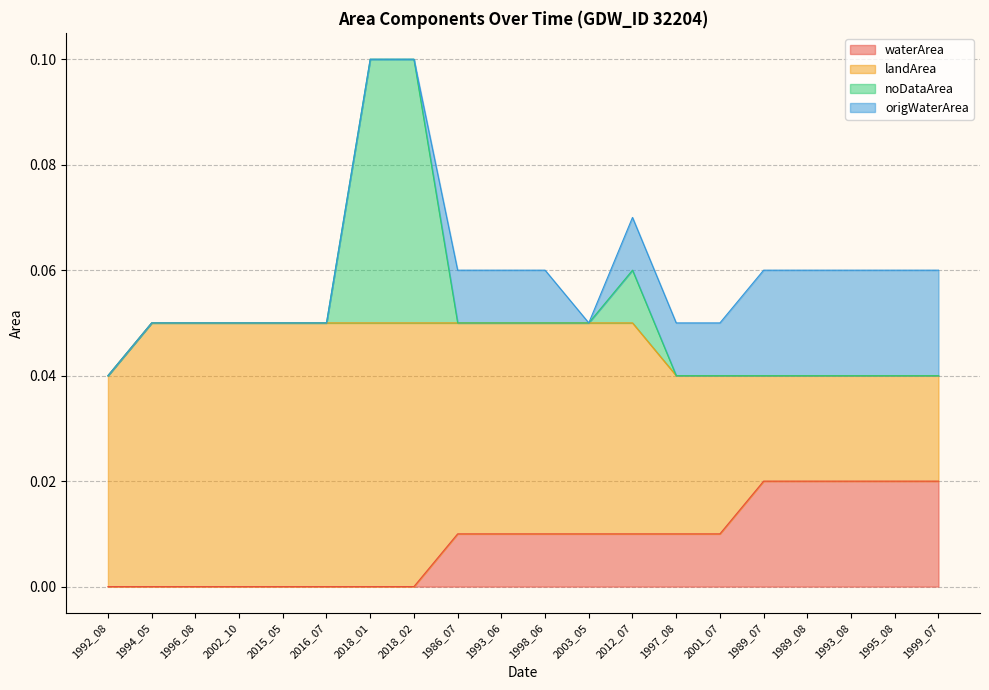

Is it true that noDataArea equals 0.0 at 2001_07?

True